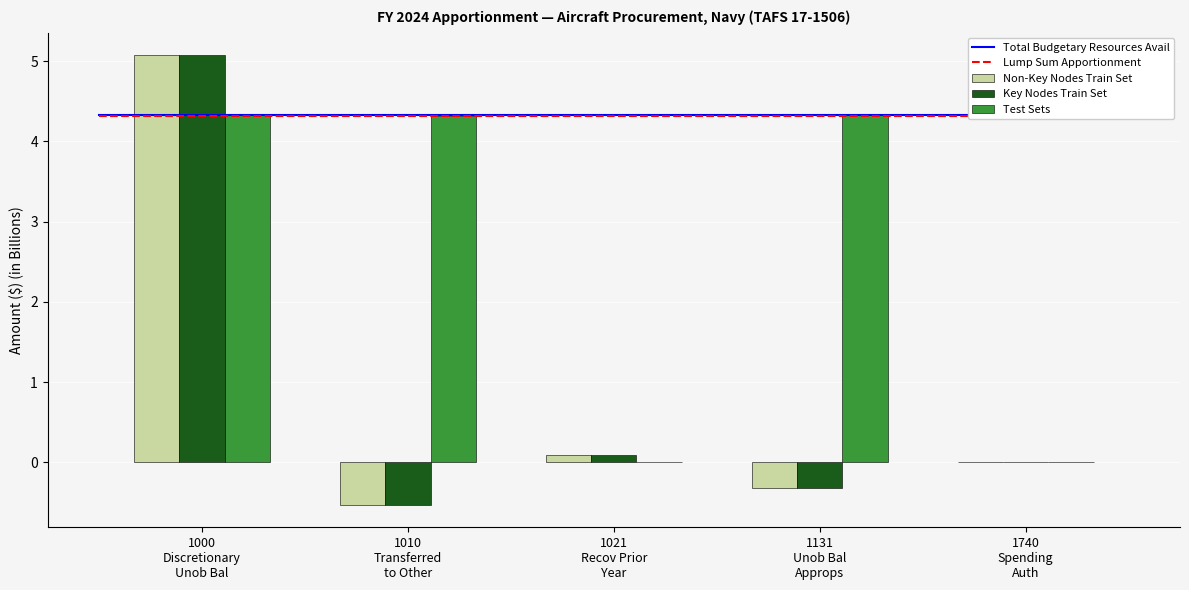

At which label does Test Sets first exceed 4?

1000
Discretionary
Unob Bal